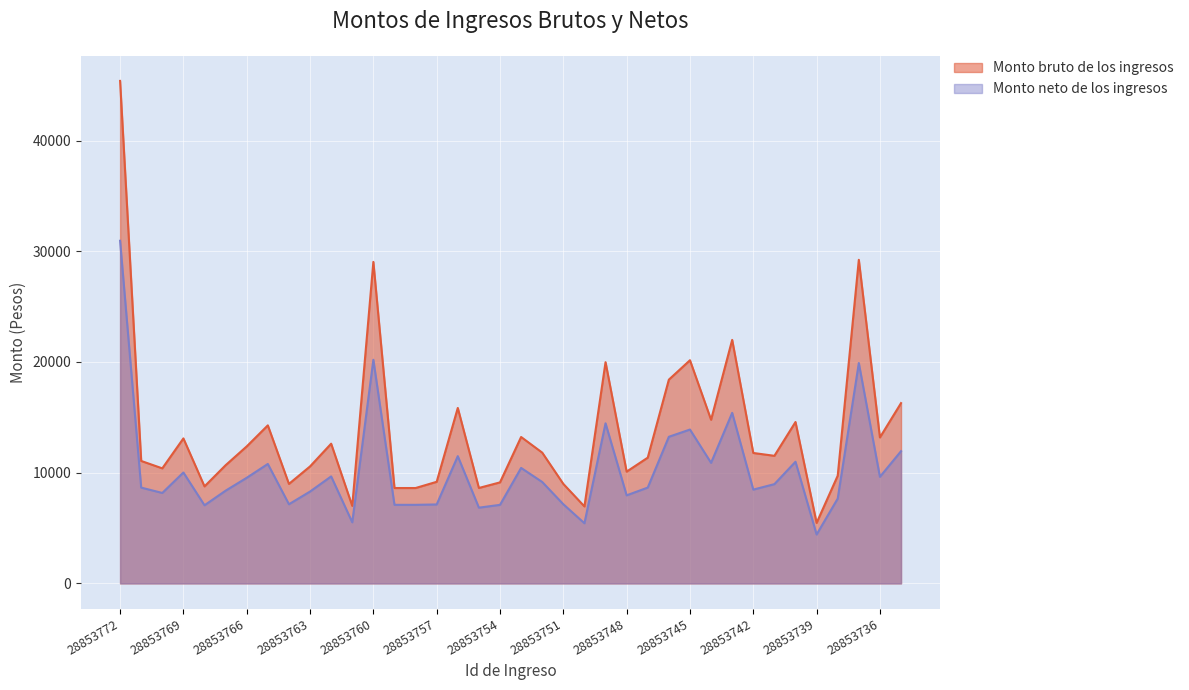

Where is the first local maximum for Monto bruto de los ingresos?

28853769